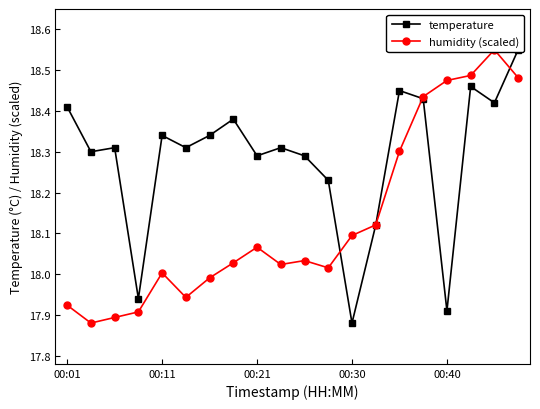

What is the total value across all series at 7?

36.4